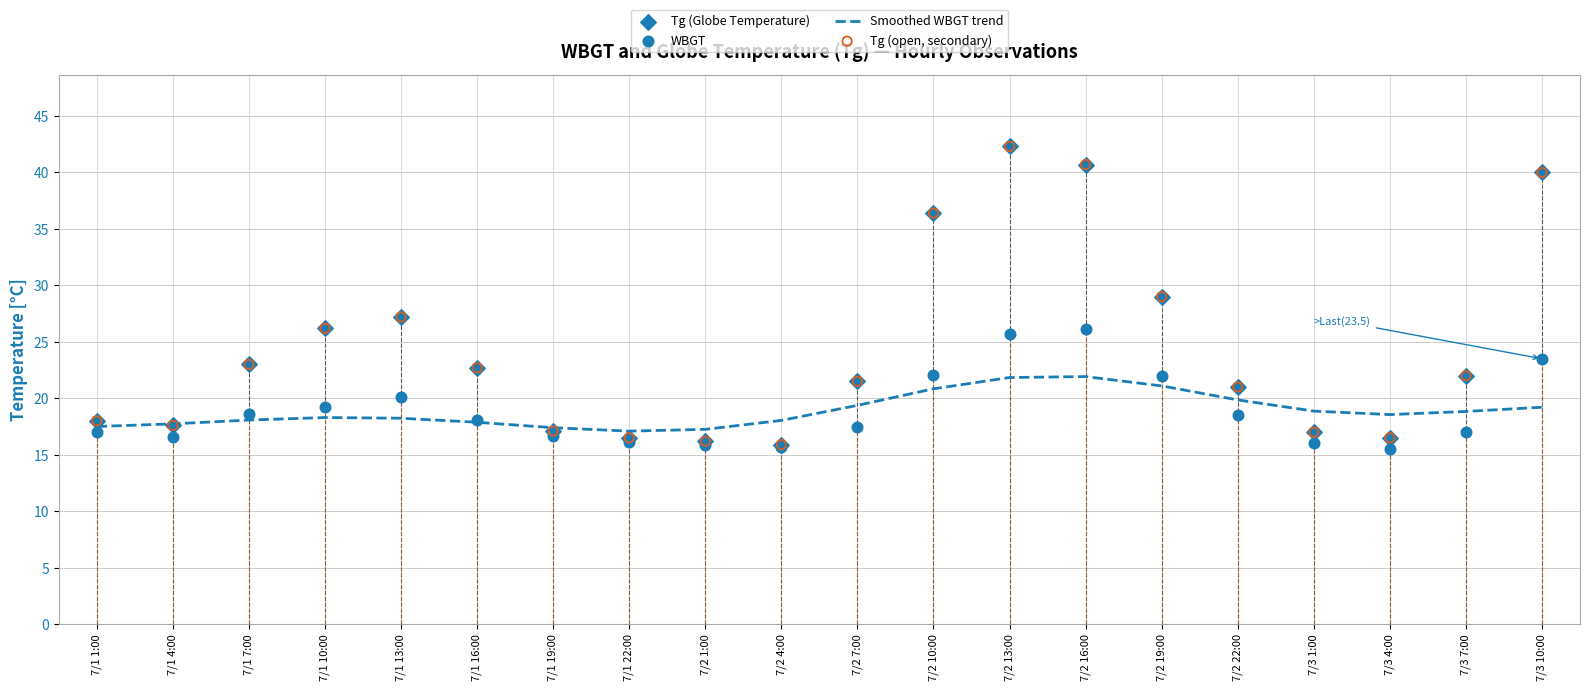

At how many categories does at least one series exceed 28?

5